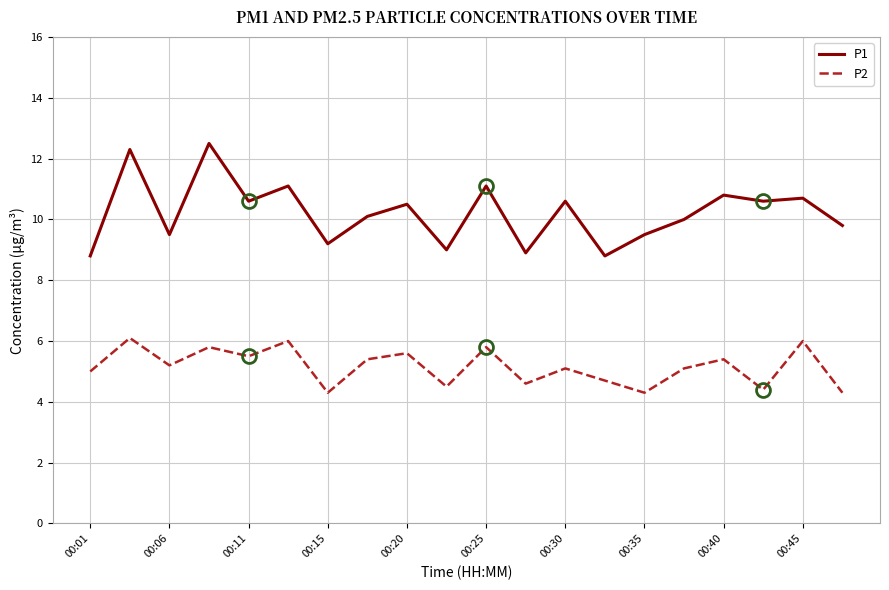

What is the greatest value displayed?

12.5